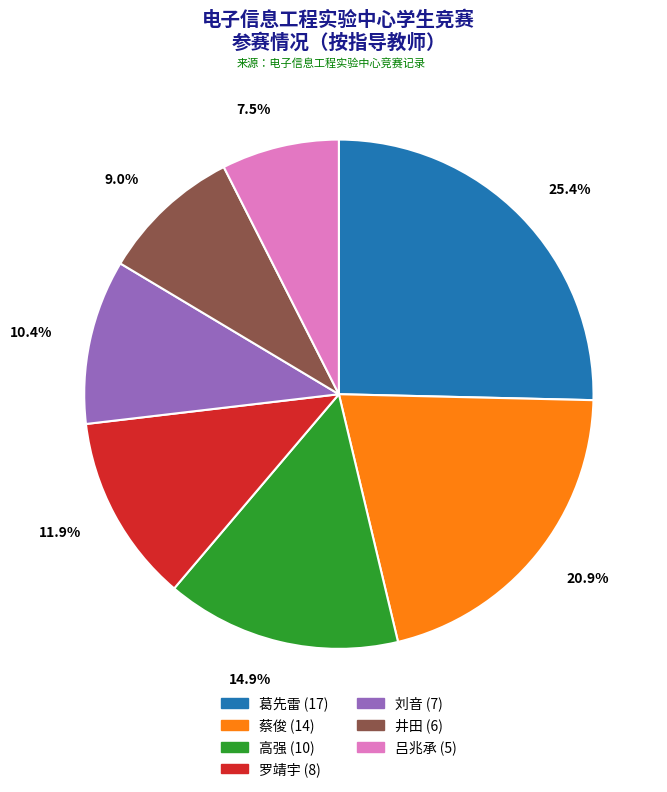

Between 井田 and 葛先雷, which is larger?

葛先雷